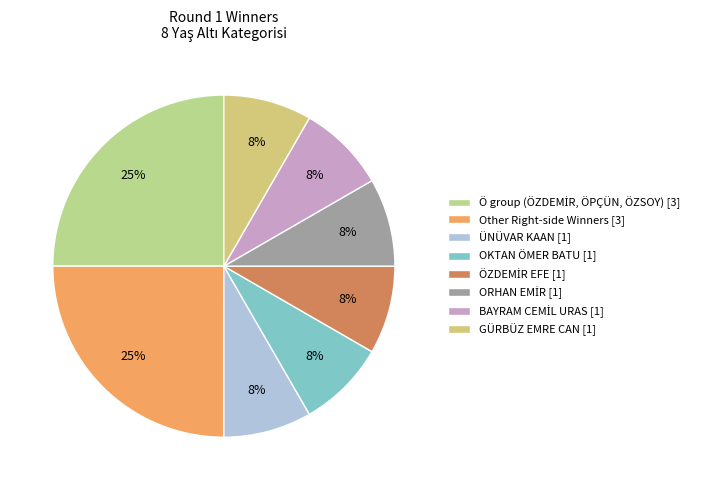

Is there a majority slice in this chart?

No